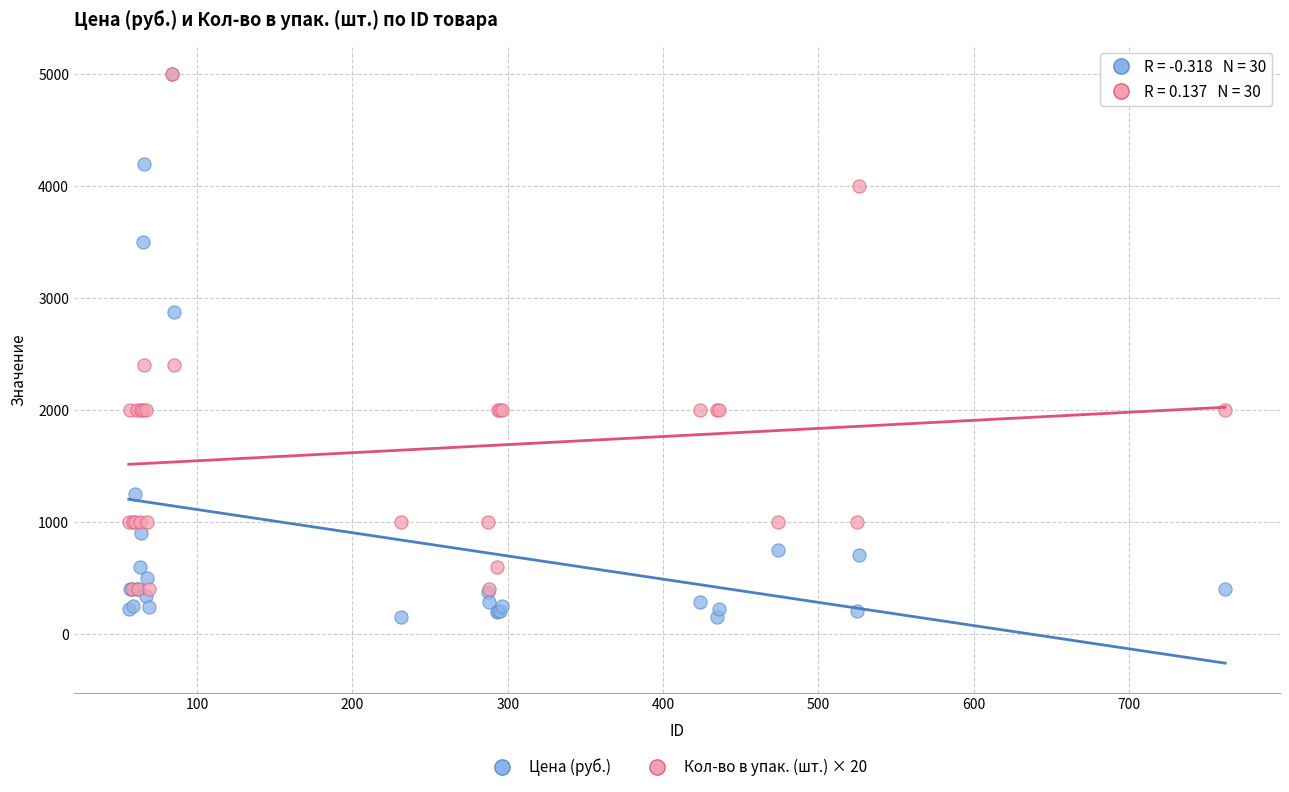

Which series has the largest Y range (max minus min)?

Цена (руб.)